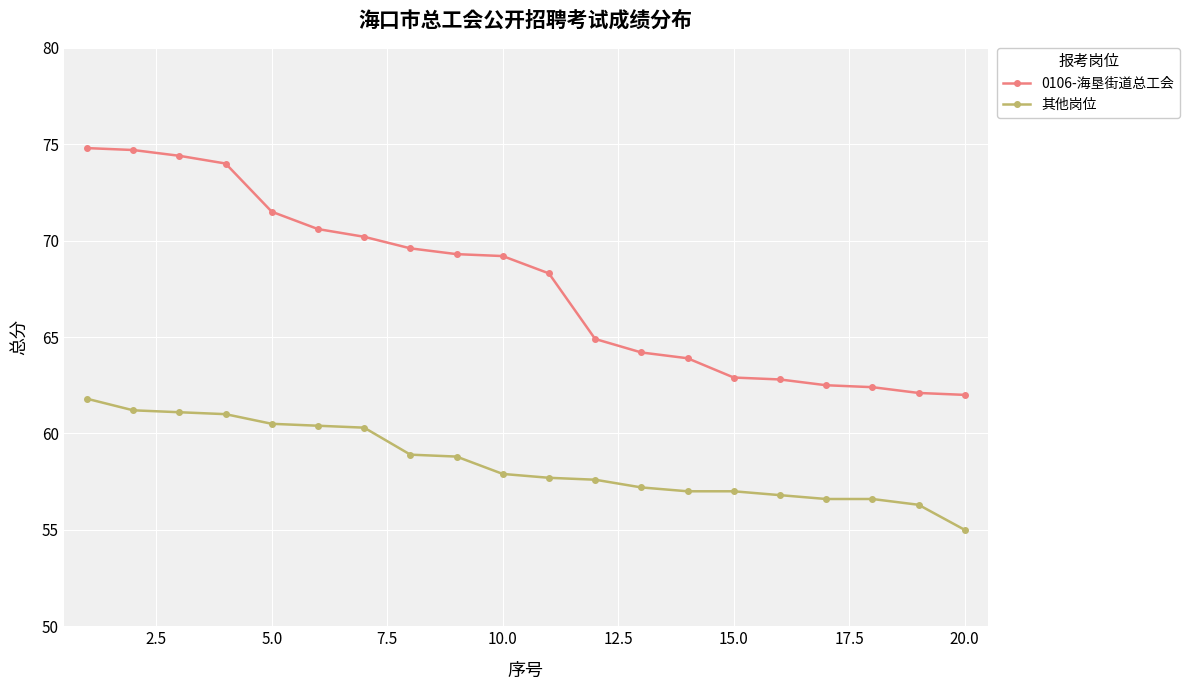

Rank the series by their maximum value, from highest to lowest.

0106-海垦街道总工会, 其他岗位